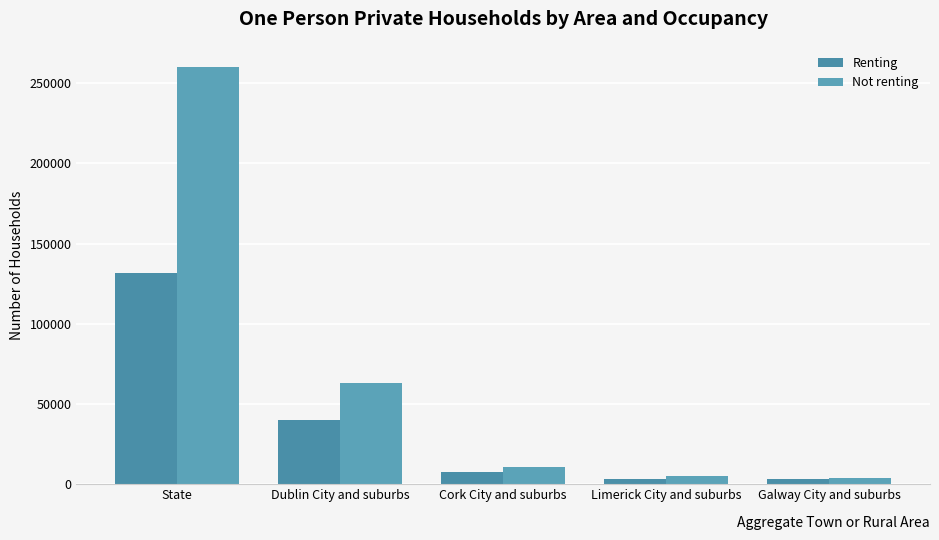

Which series has the widest spread of values?

Not renting